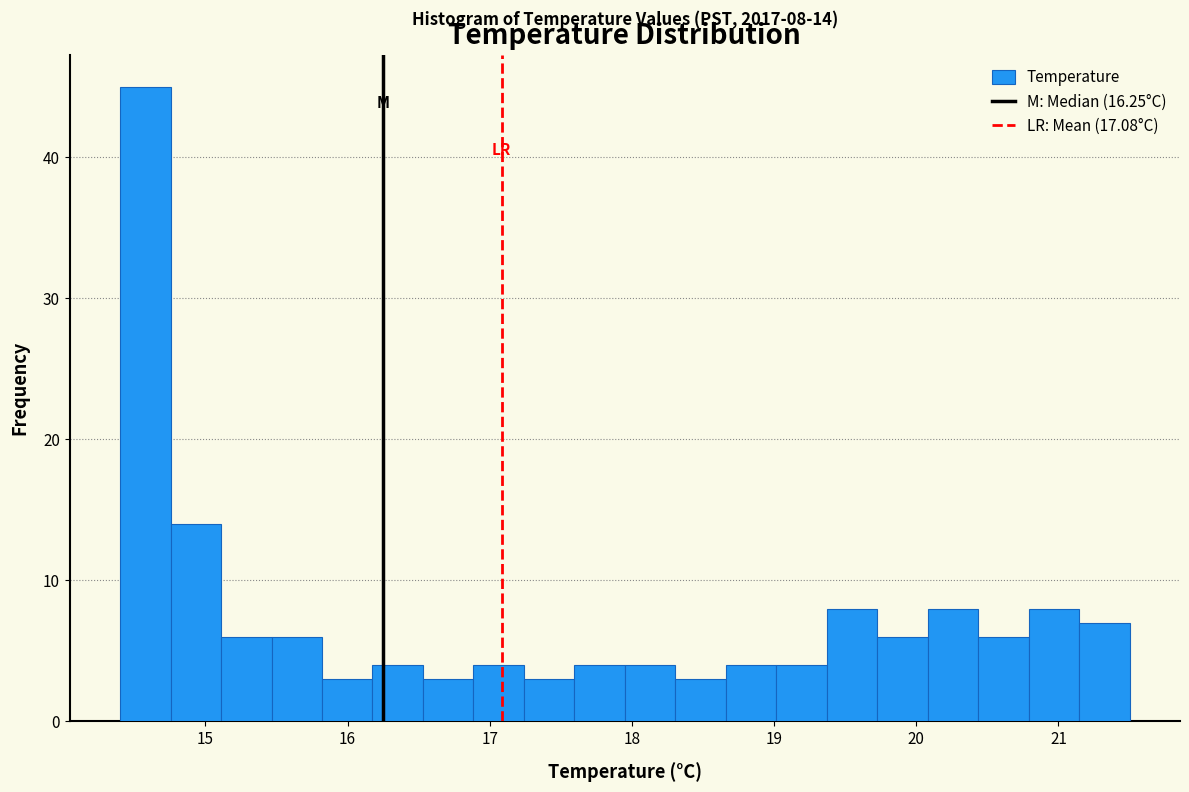

Read against the x-axis, roughly where is the centre of the tallest bar?

14.6